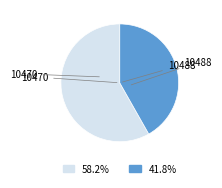

How many slices are in this pie chart?

2